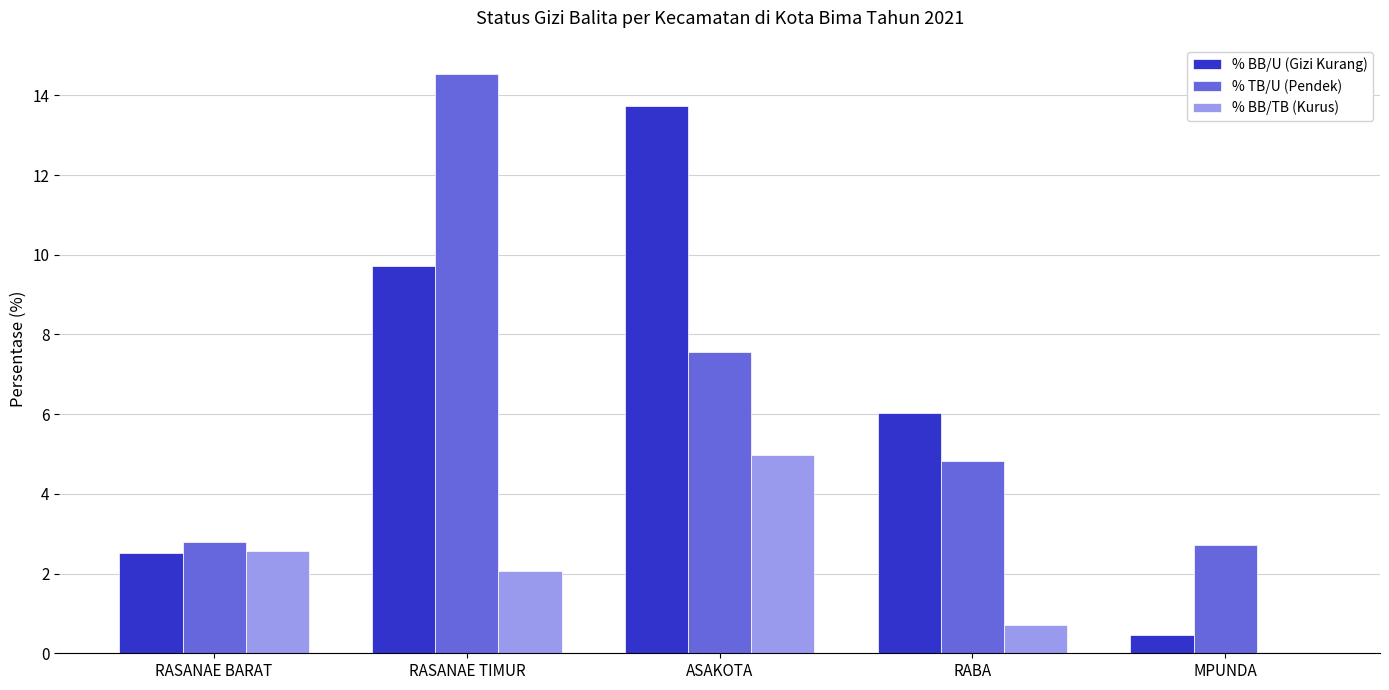

Between RASANAE BARAT and MPUNDA, which series saw the biggest shift?

% BB/TB (Kurus)